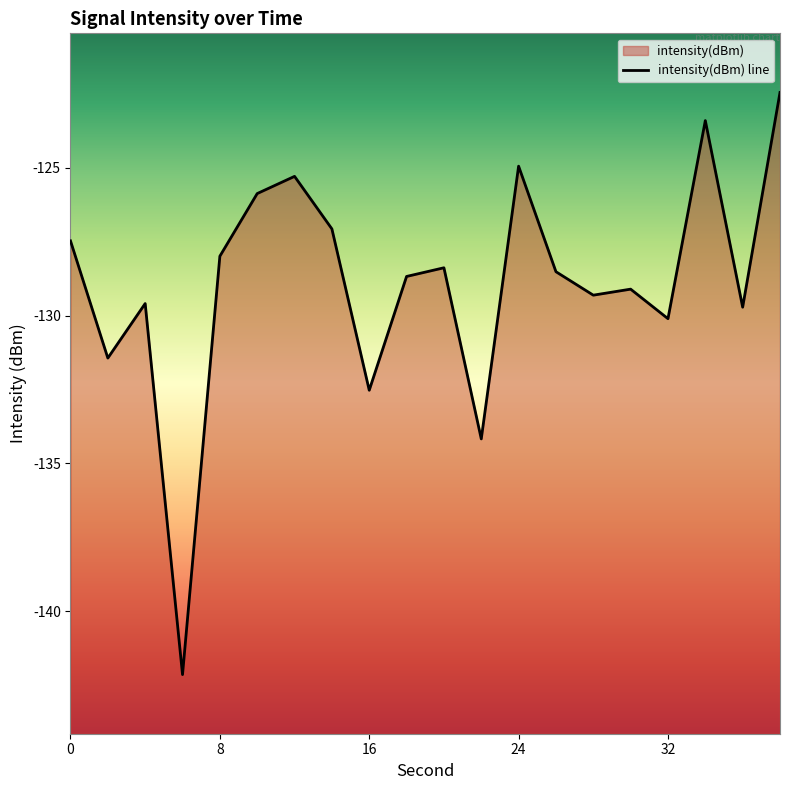

True or false: the data has more than 0 interior local peaks.

True